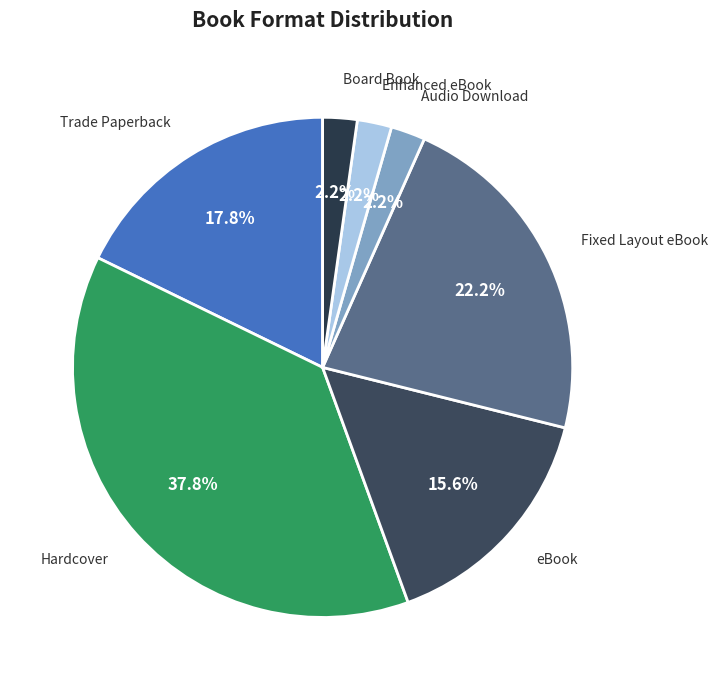

What percentage is the Hardcover slice, to the nearest percent?

38%